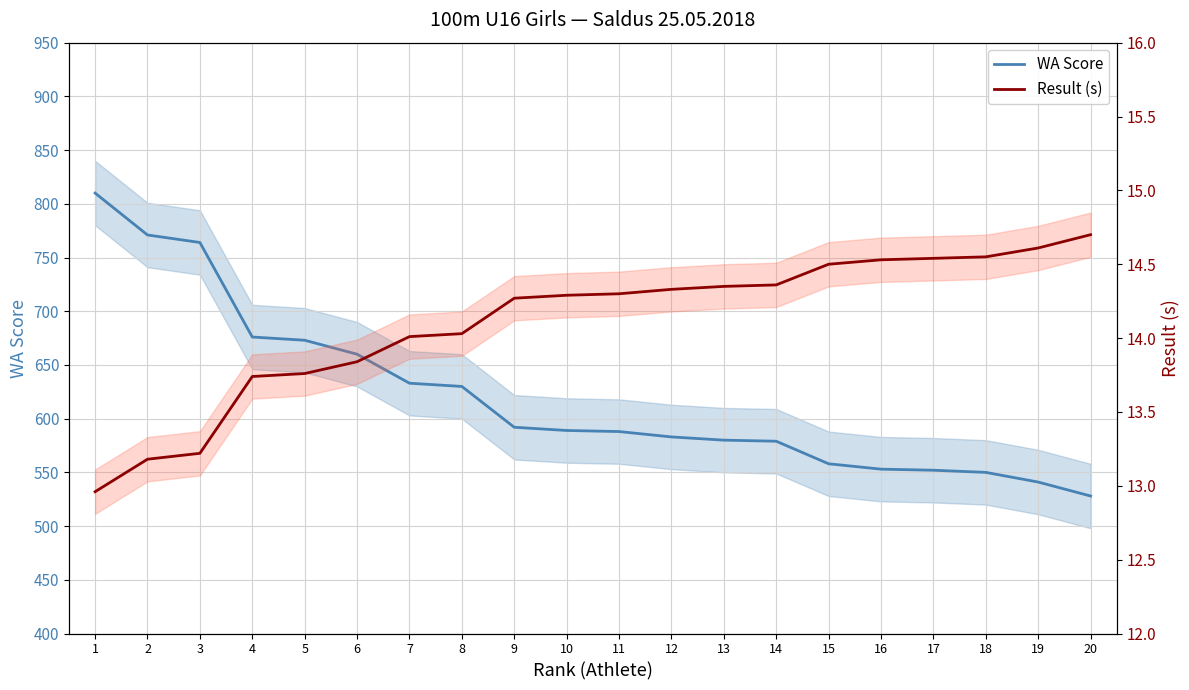

Does the chart have visible grid lines?

Yes